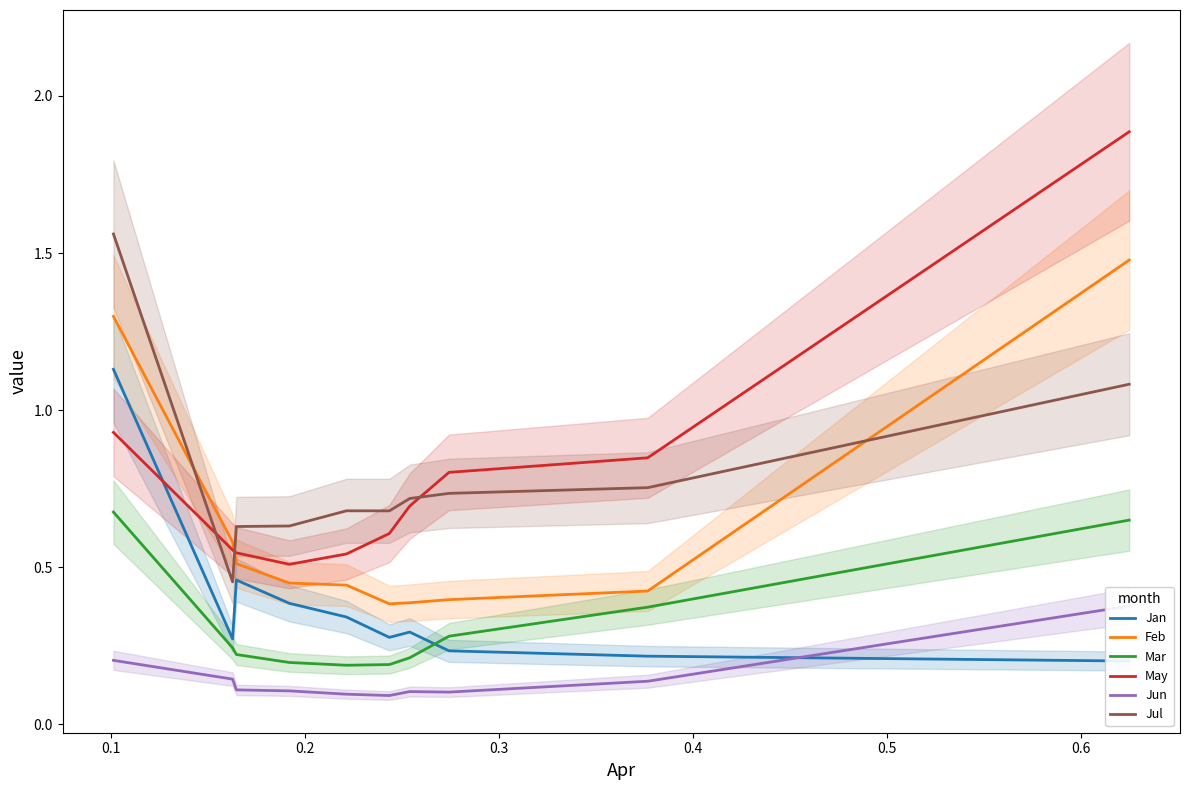

Which series has the largest range (max minus min)?

May